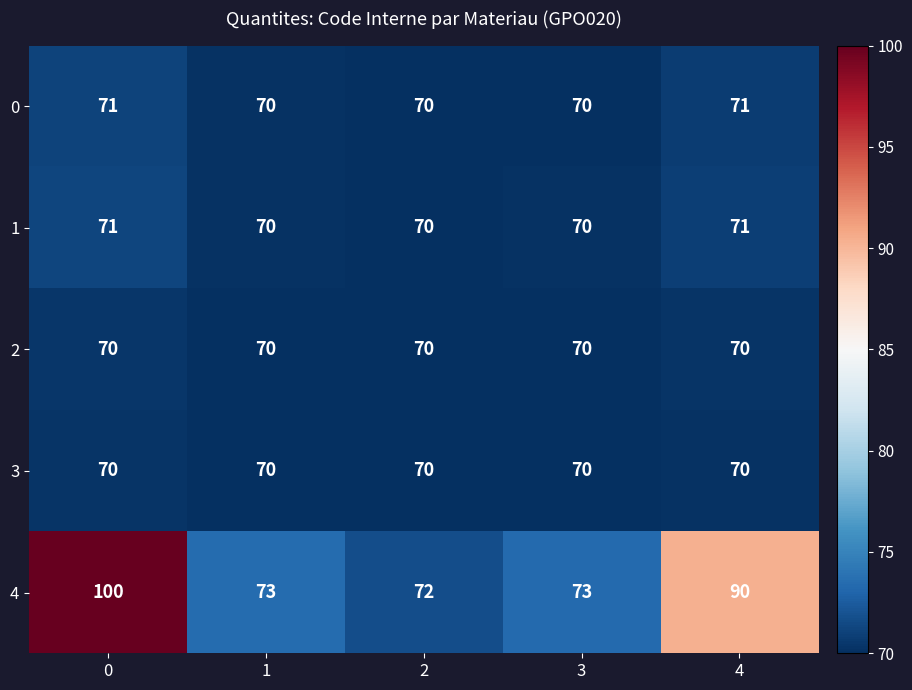

What is the highest value of the 3 series?

70